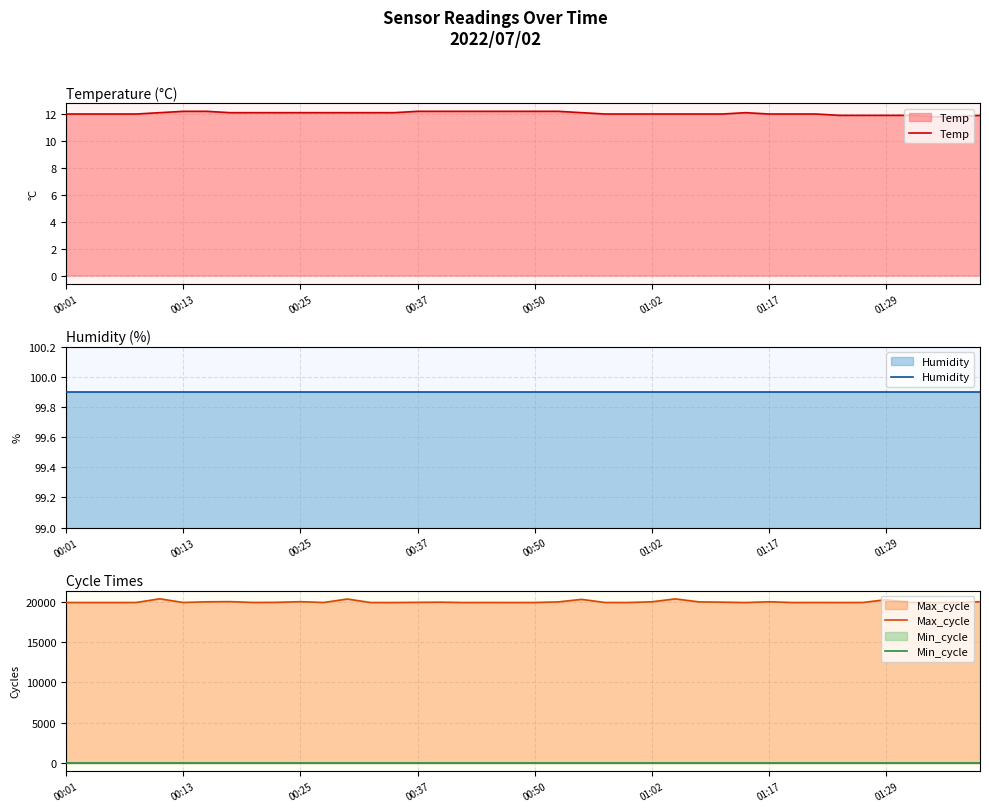

True or false: Min_cycle and Max_cycle cross at least once.

False